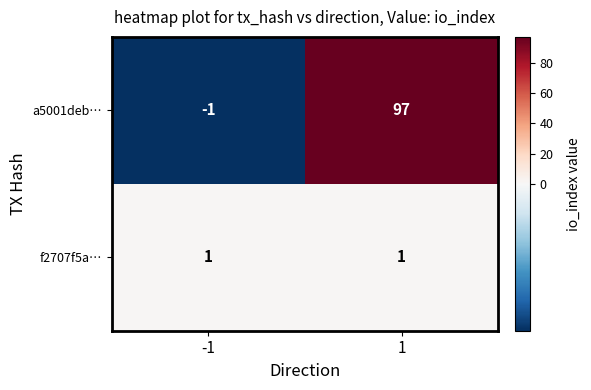

How many distinct data groups are displayed?

2